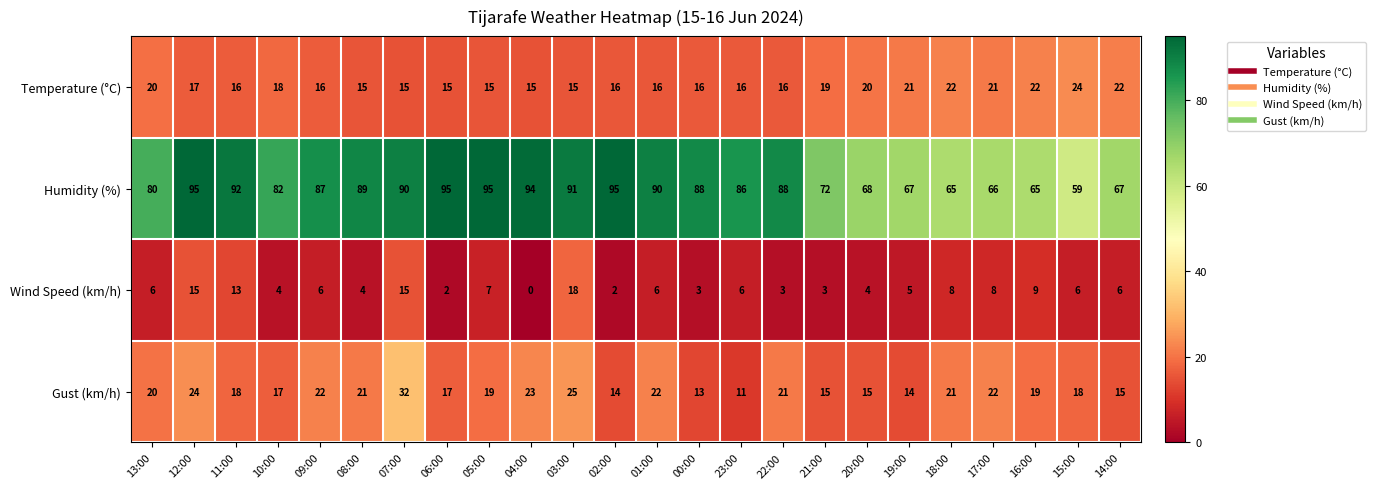

How many data points does each series have?

24